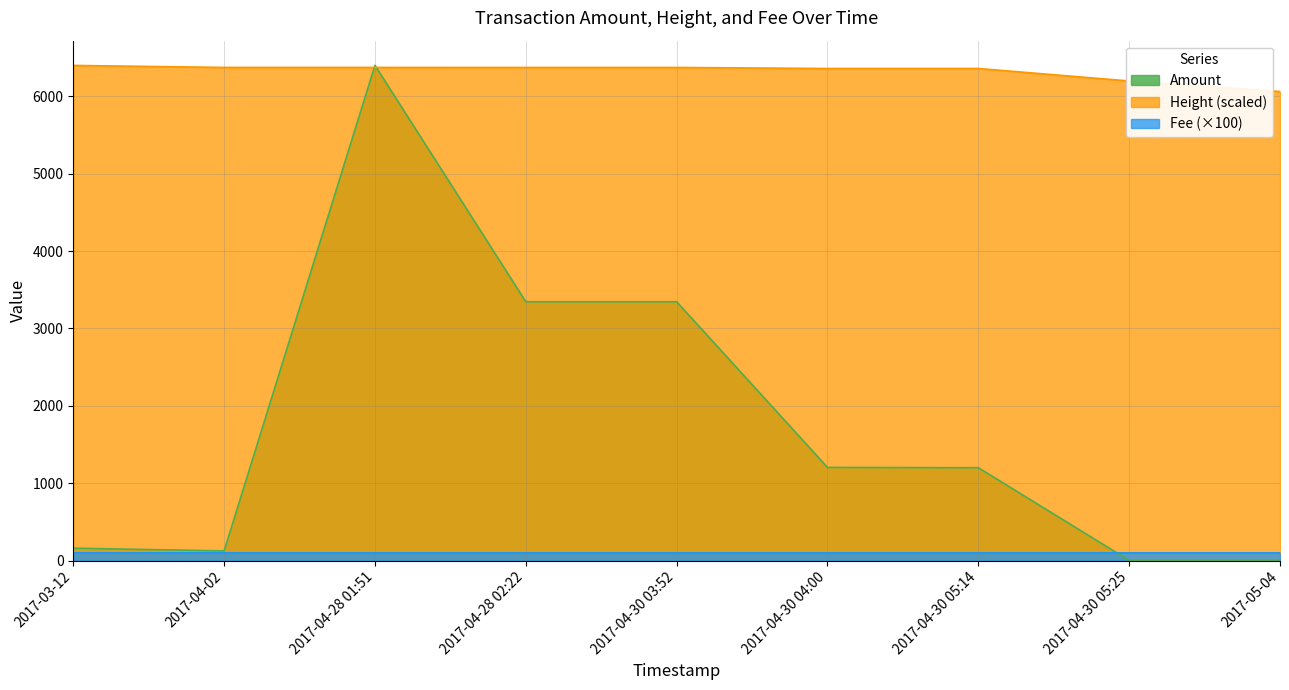

What is the difference between the Height values at 2017-04-28 02:22 and 2017-04-02?

0.4